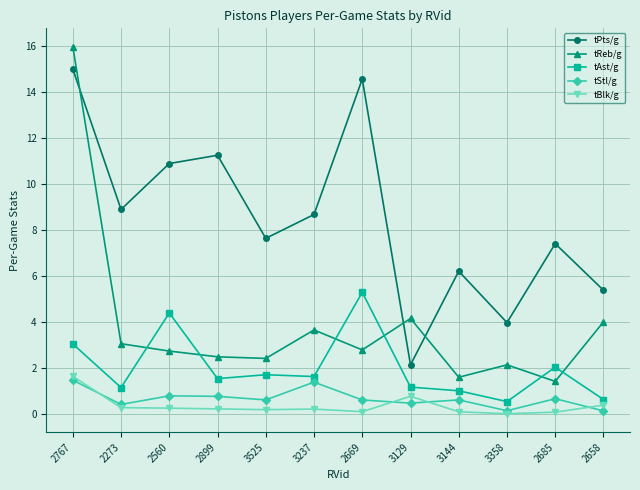

Between 2273 and 3525, which series saw the biggest shift?

tPts/g